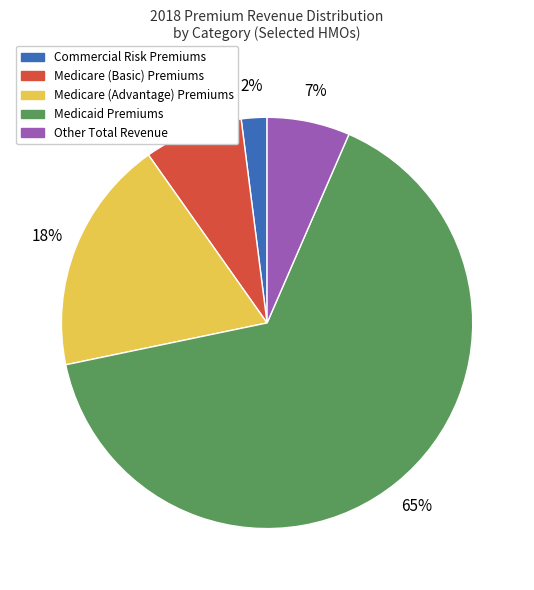

Is it true that Medicare (Basic) Premiums is 1% of the pie?

False